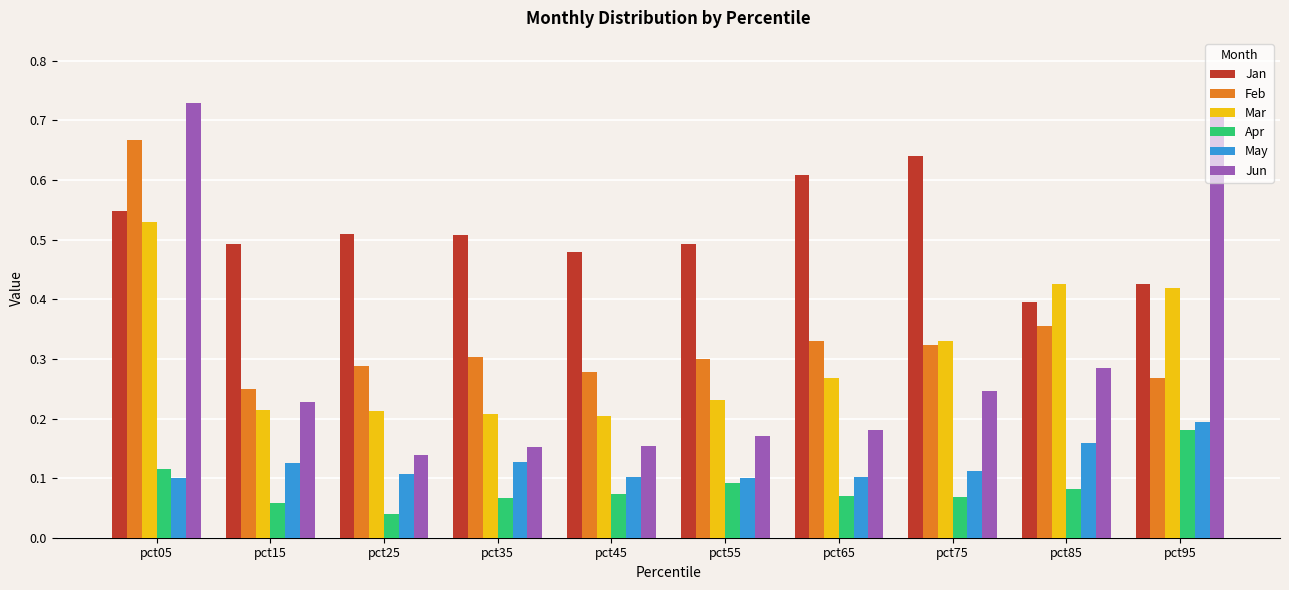

What is the total value across all series at pct85?

1.7